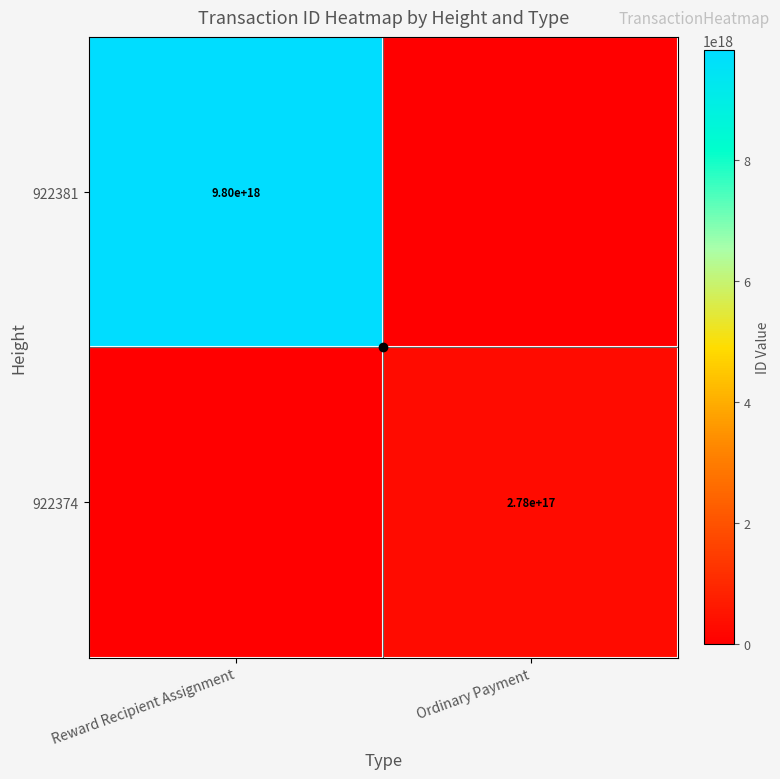

How many distinct data groups are displayed?

2